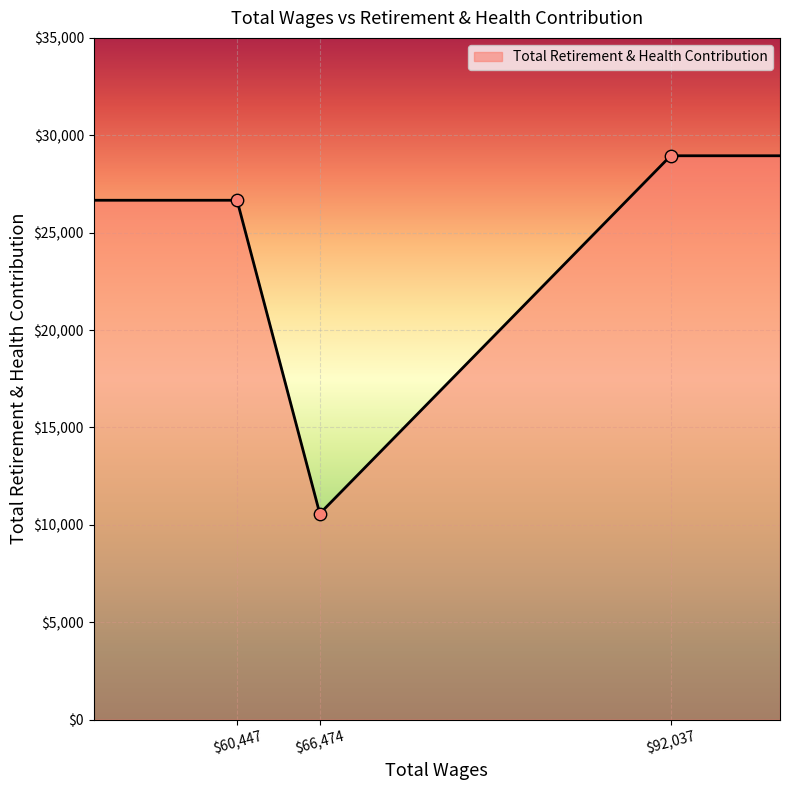

What is the change in value from 92037.0 to 66474.0?

-18371